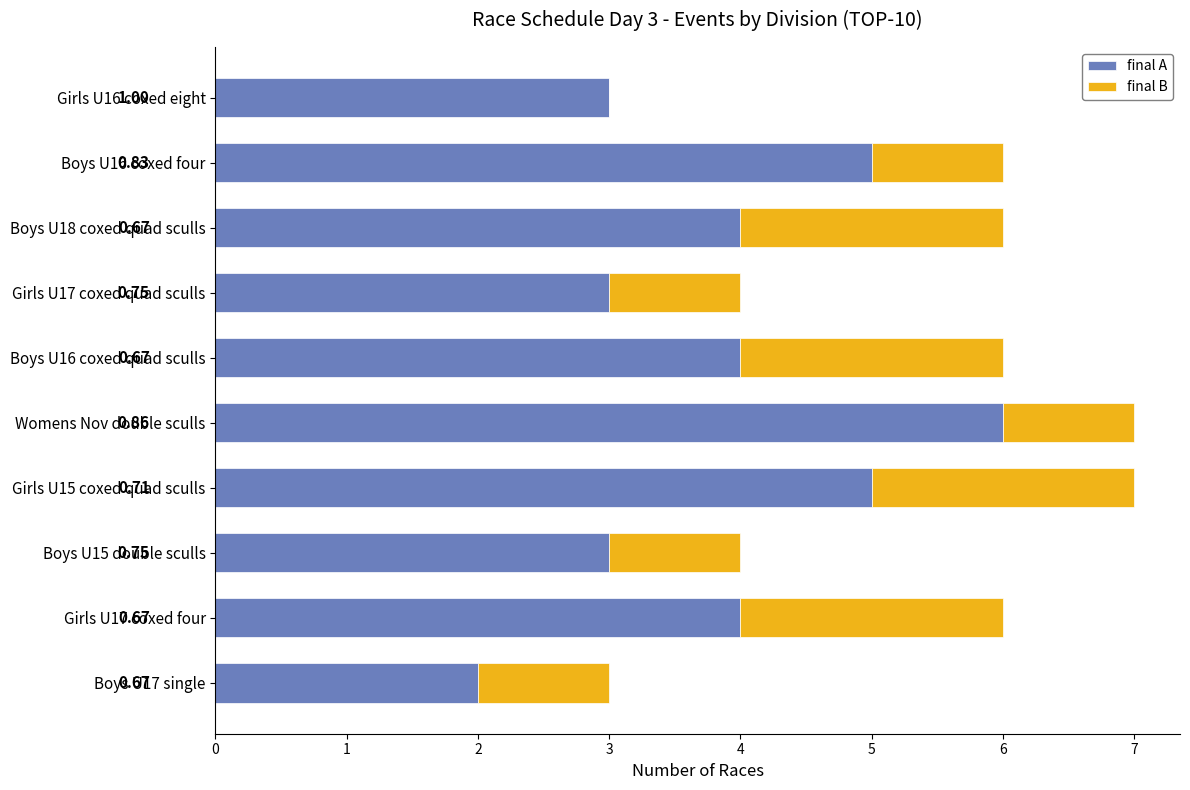

What are all the series names shown in the legend?

final A, final B